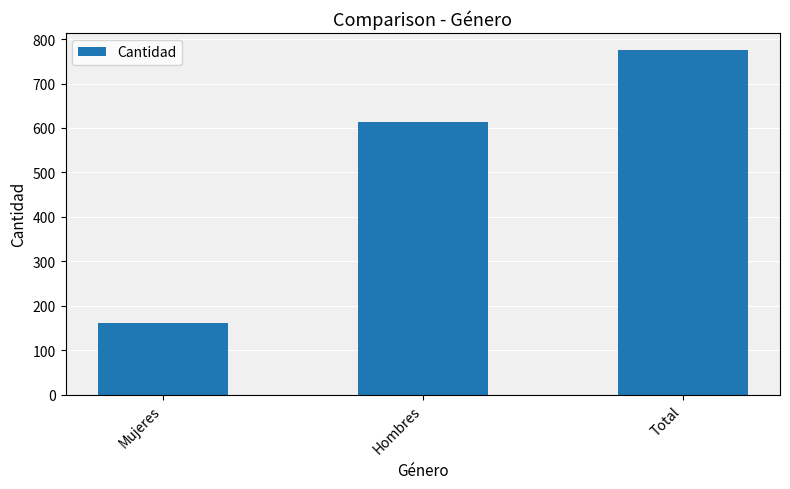

What is the average value?

517